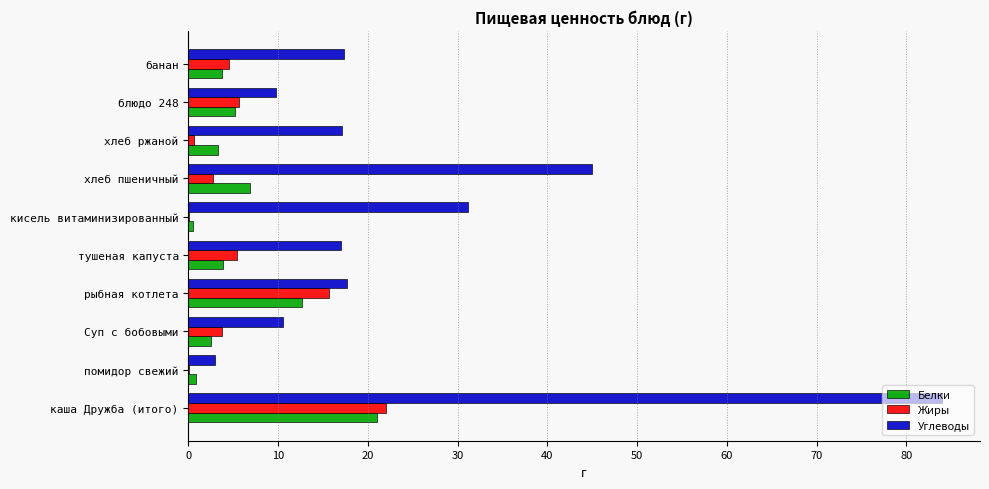

What is the greatest value displayed?

84.0